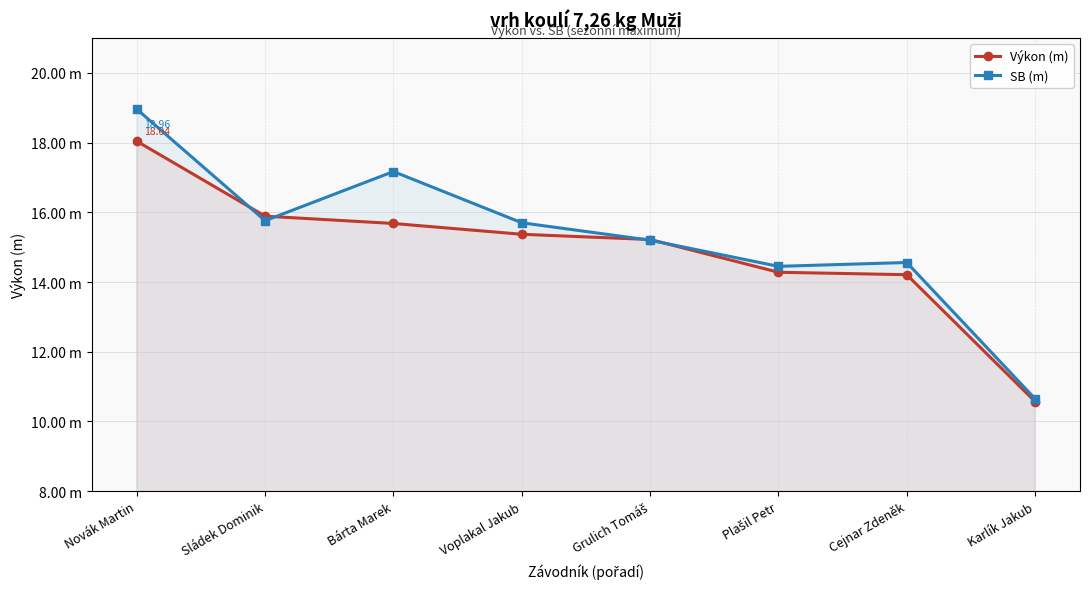

What is the difference between the highest and lowest values at Voplakal Jakub?

0.3